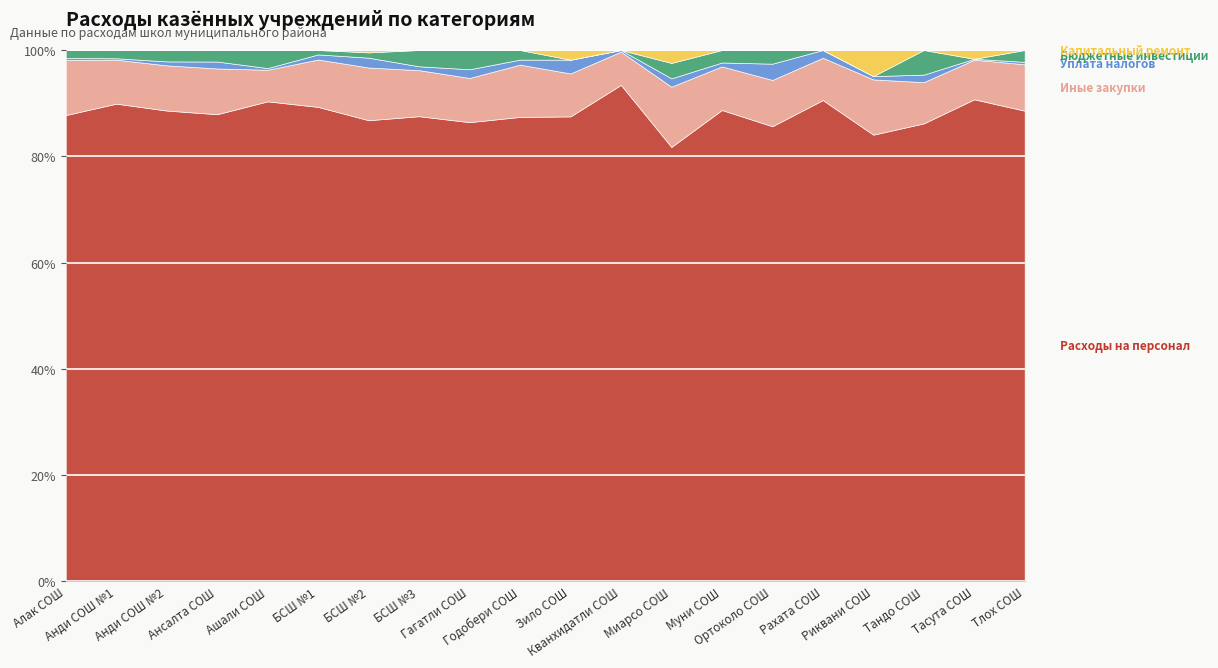

How many interior local peaks does the Иные закупки series have?

5